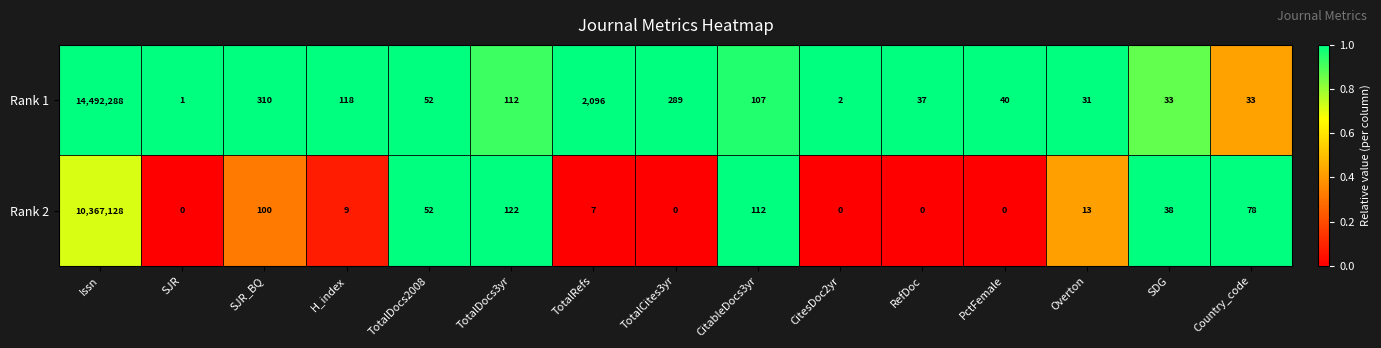

What is the sum of the Rank 2 values at H_index and TotalDocs3yr?

131